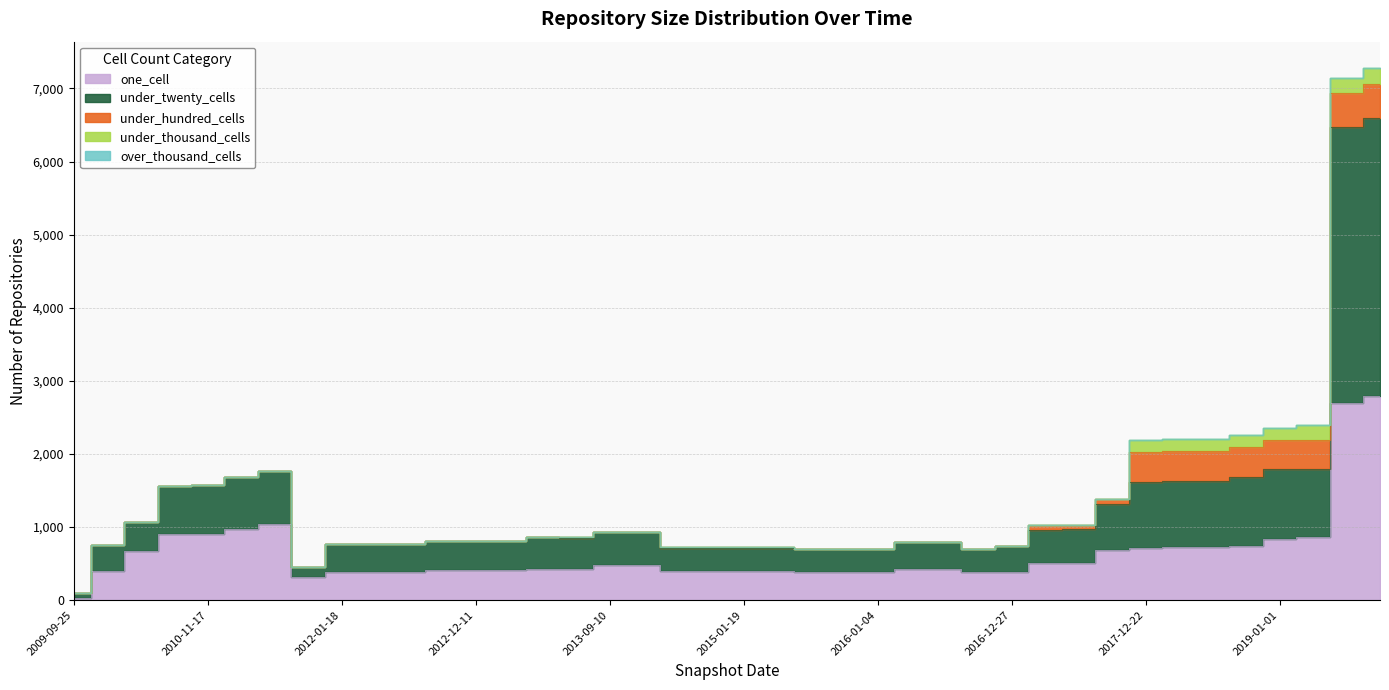

How many interior local valleys does the under_twenty_cells series have?

4